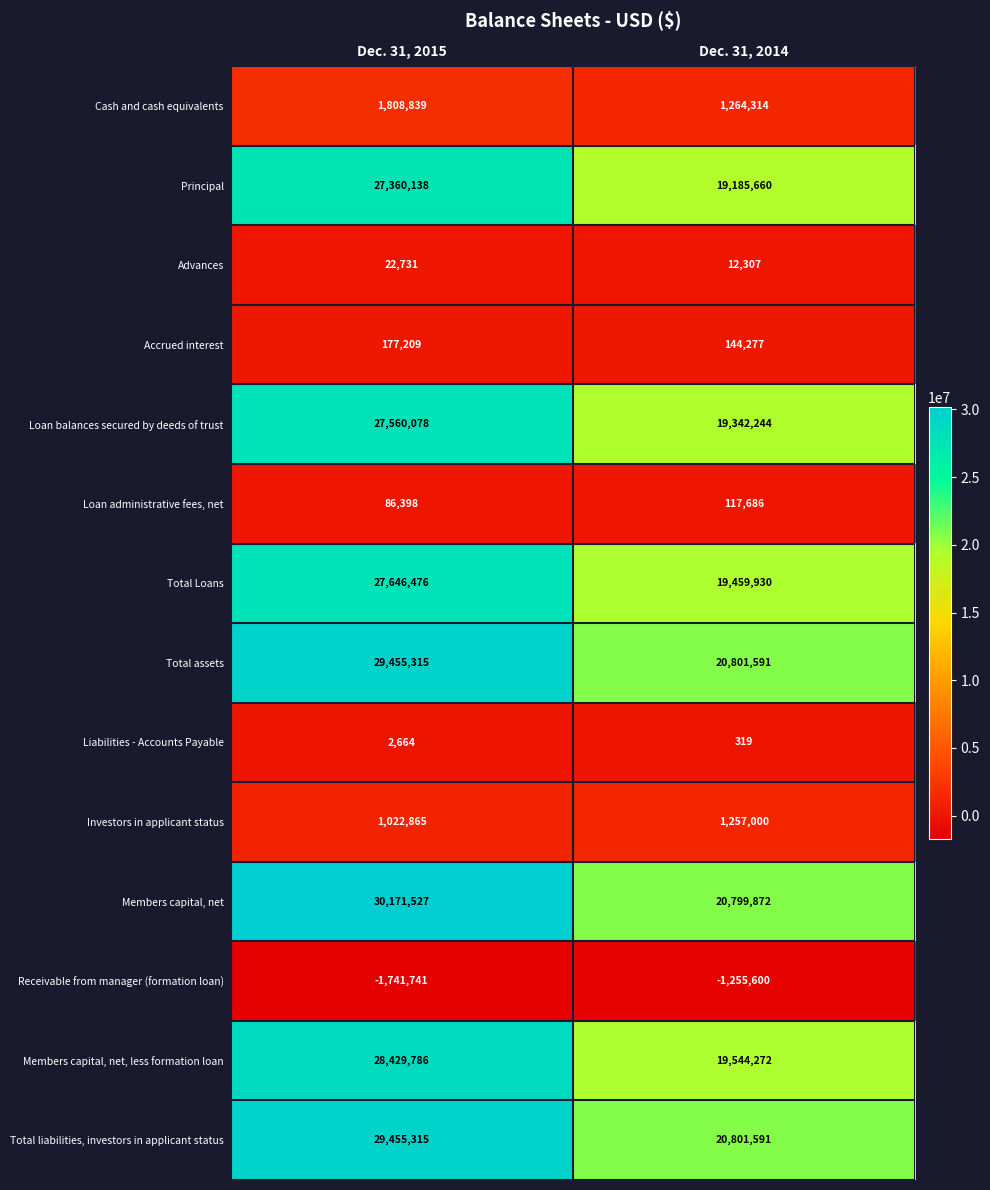

Rank the categories by Total liabilities, investors in applicant status value from highest to lowest.

Dec. 31, 2015, Dec. 31, 2014